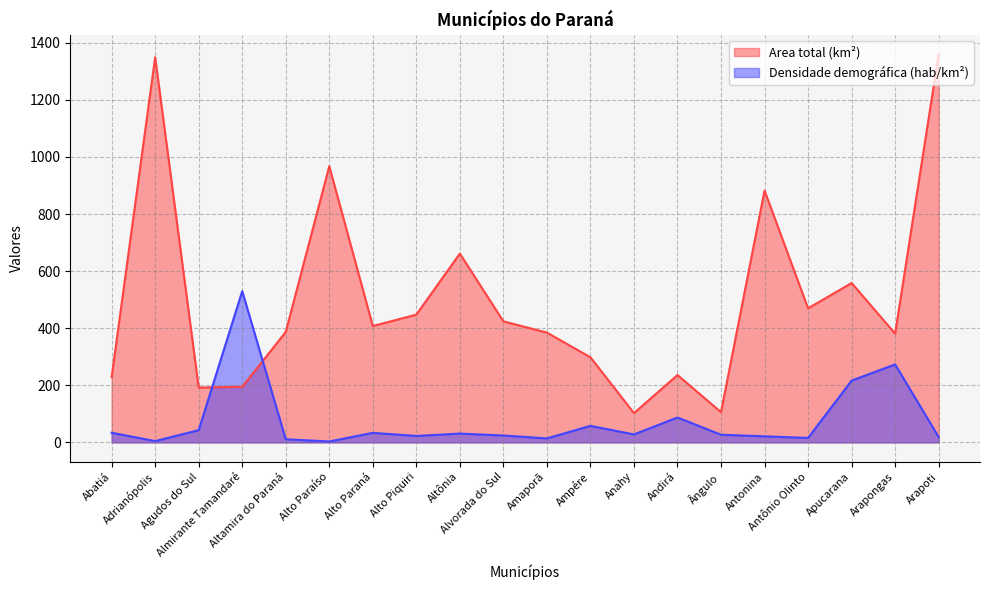

After their last crossing, which series has the higher values: Area total (km²) or Densidade demográfica (hab/km²)?

Area total (km²)